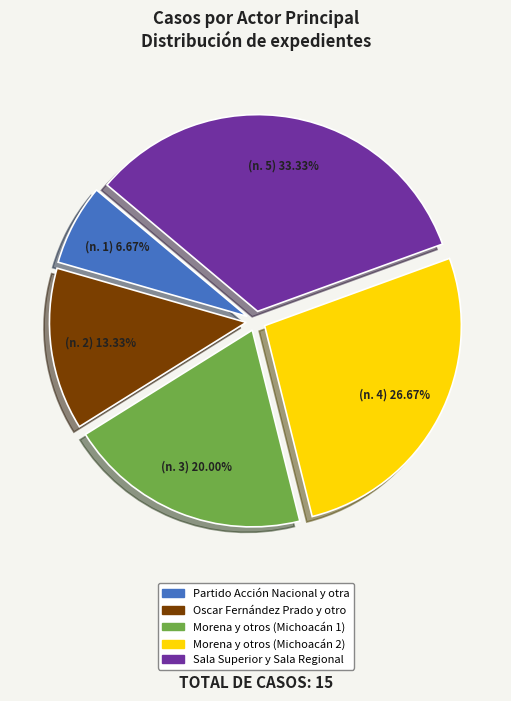

Is the sum of Morena y otros (Michoacán 2) and Sala Superior y Sala Regional greater than half?

Yes